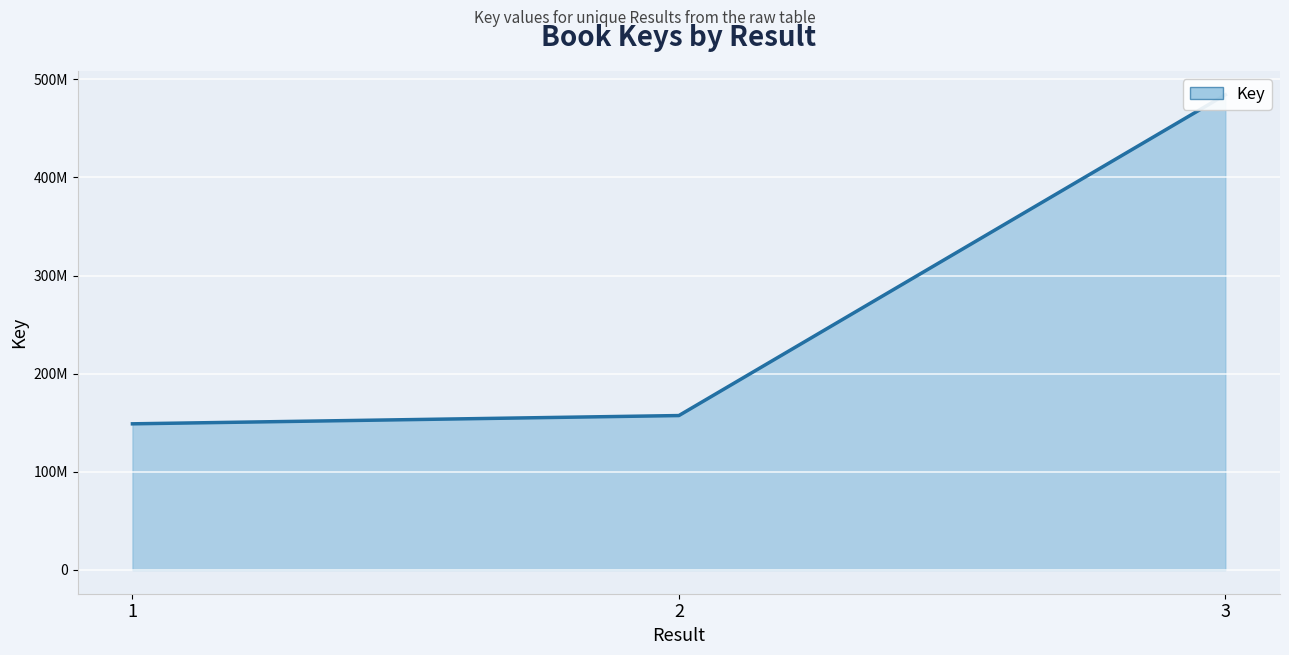

What is the ratio of the value at 2 to the value at 1?

1.1